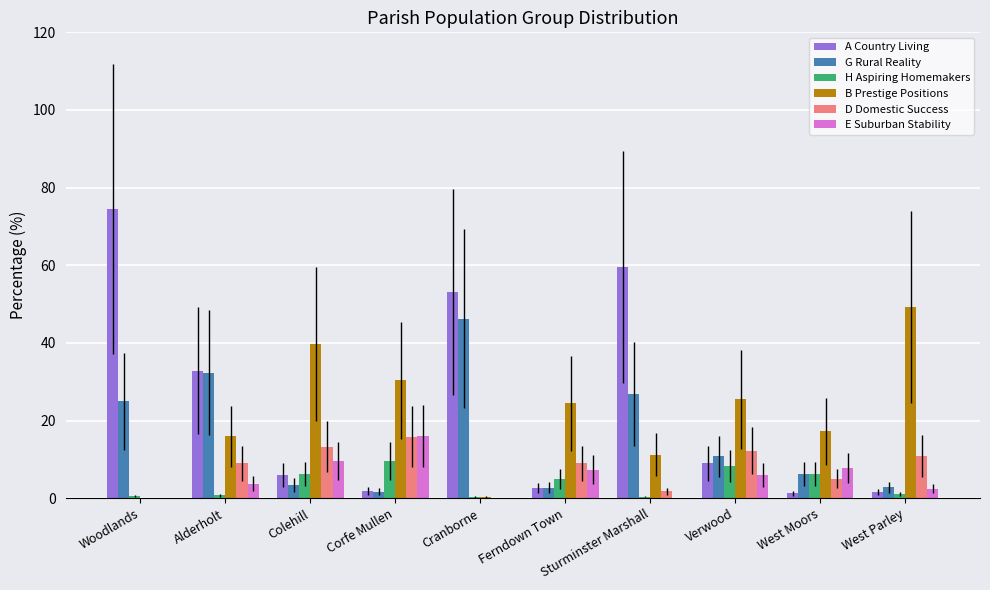

Are the bars horizontal?

No